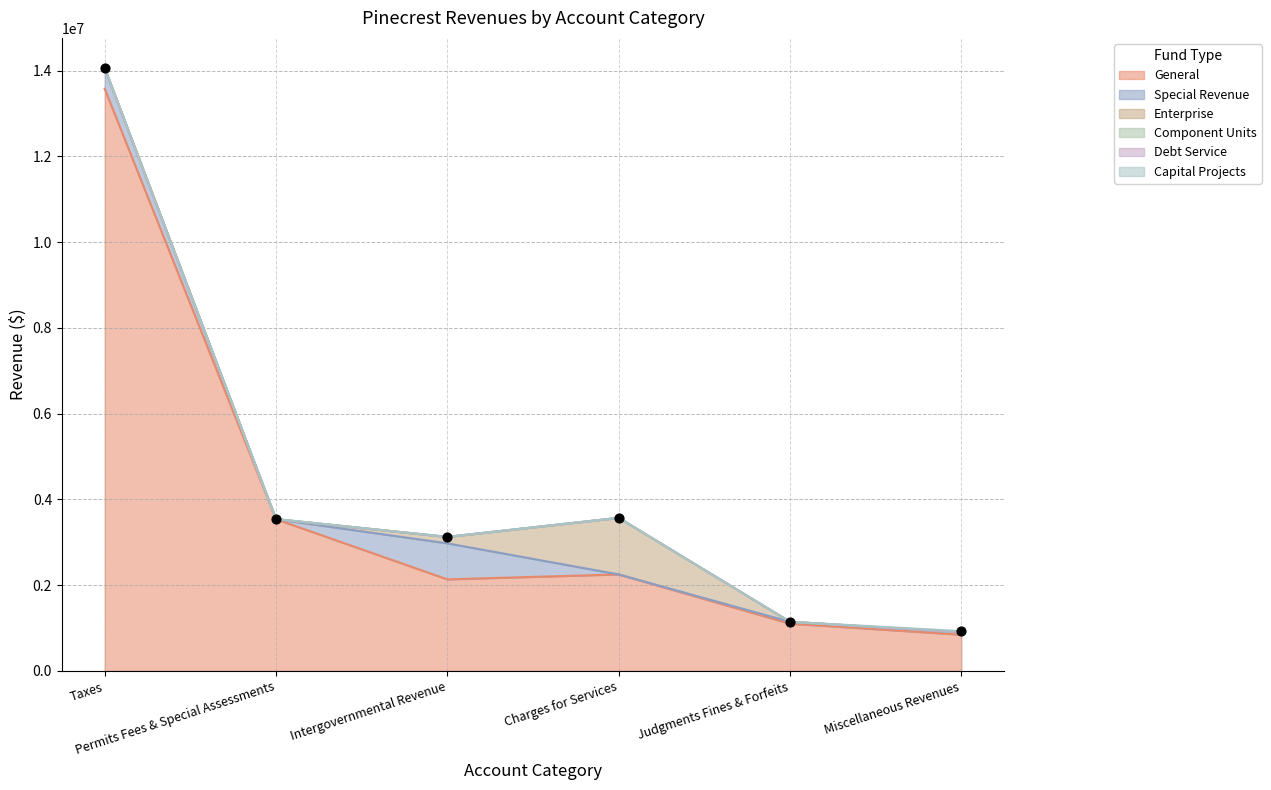

Which series contains the lowest Y value?

Special Revenue